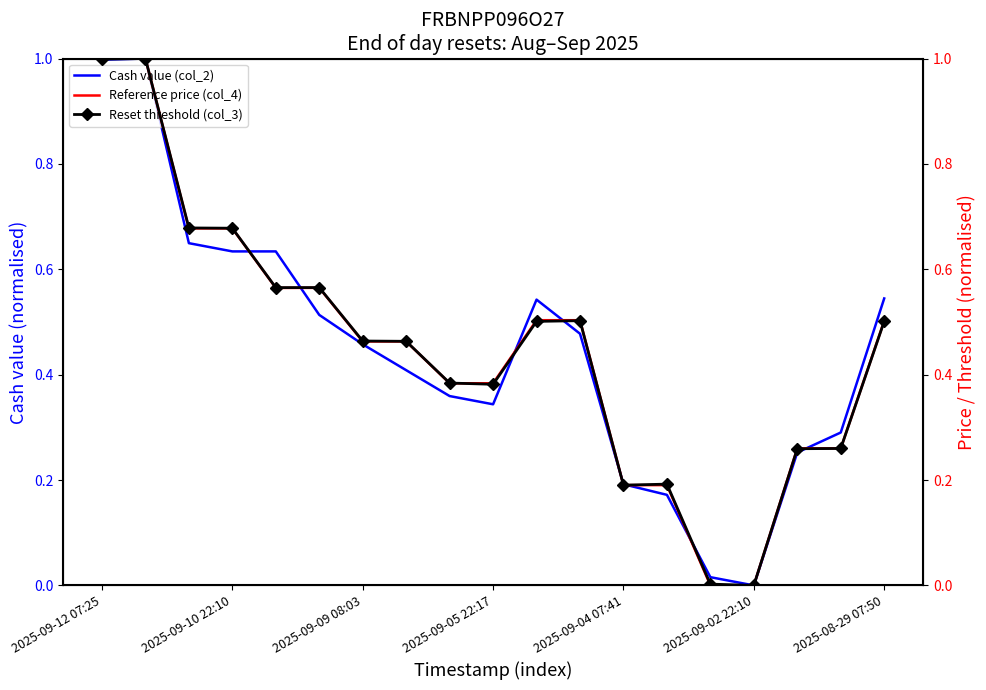

Which series has the widest spread of values?

Cash value (col_2)